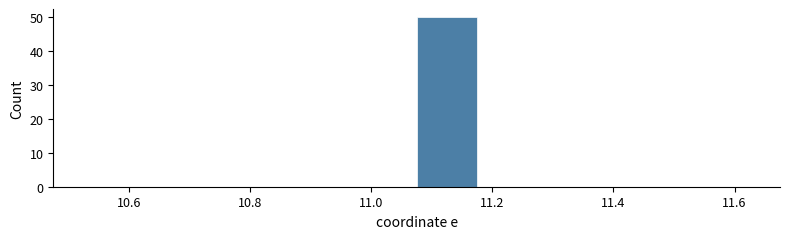

Reading left to right, transcribe this chart: for each bar, give the range it covers on the x-axis and its height. Neither the bar edges nor the heights are printed on the chart, so give them approximately, as read against the axes.

10.575 to 10.675: 0
10.675 to 10.775: 0
10.775 to 10.875: 0
10.875 to 10.975: 0
10.975 to 11.075: 0
11.075 to 11.175: 50
11.175 to 11.275: 0
11.275 to 11.375: 0
11.375 to 11.475: 0
11.475 to 11.575: 0